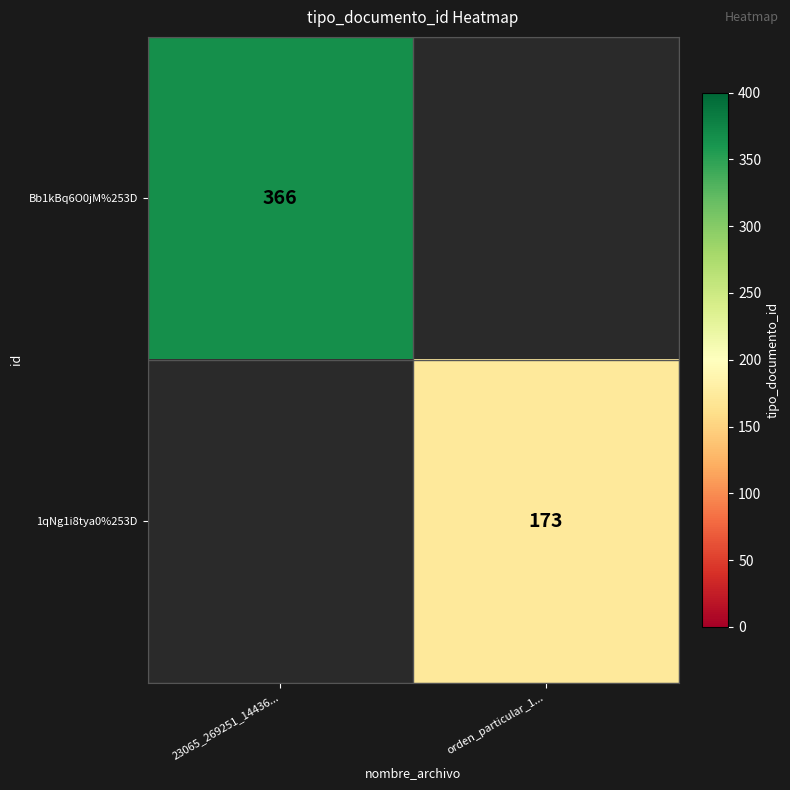

What is the greatest value displayed?

366.0